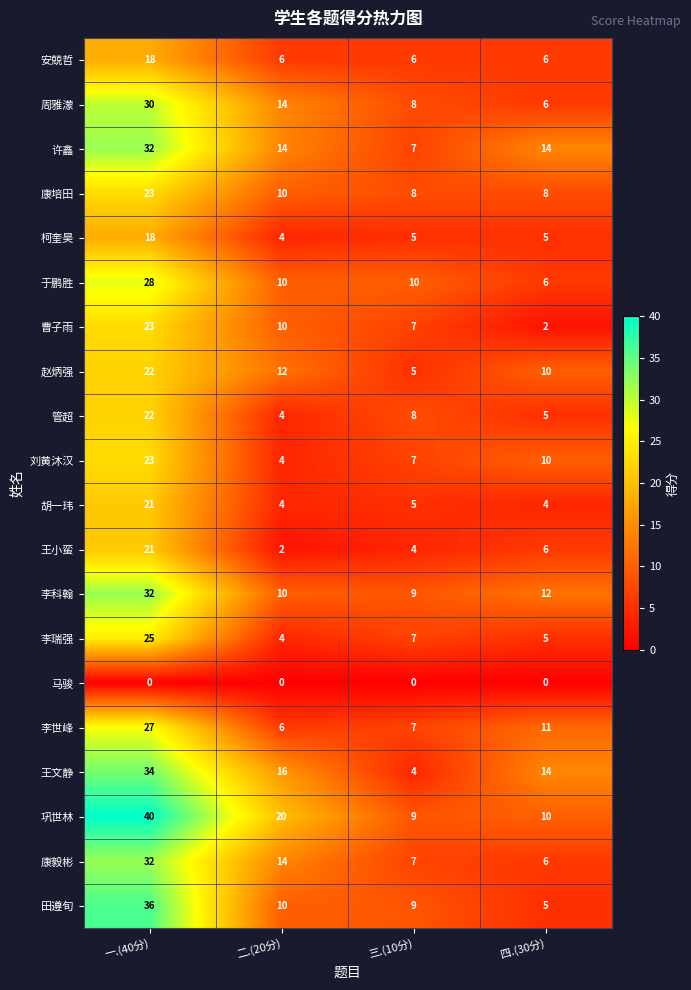

What is the difference between the maximum and minimum values in the 安兢哲 series?

12